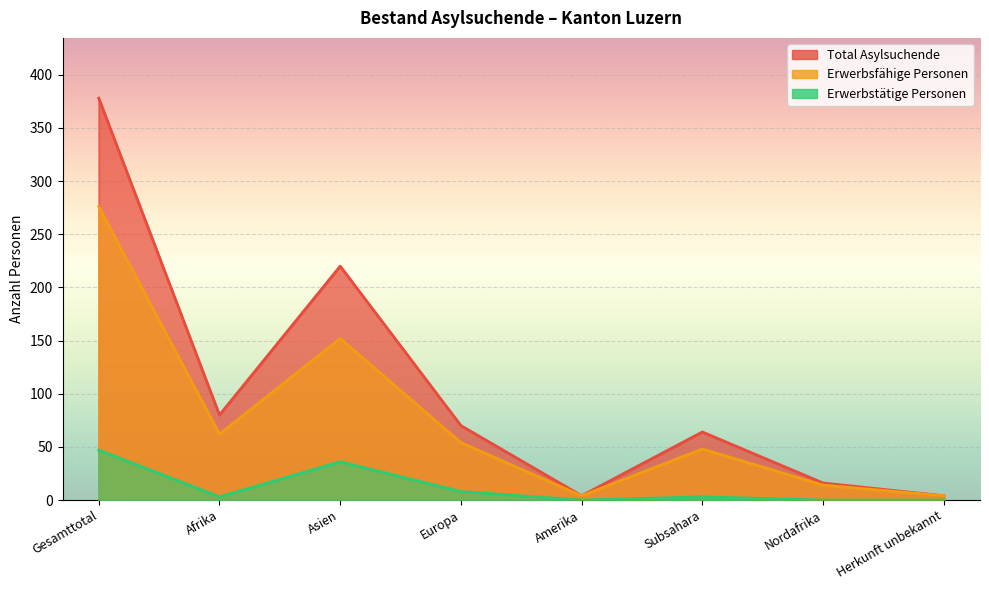

How many values in the Erwerbsfähige Personen series exceed 54?

3